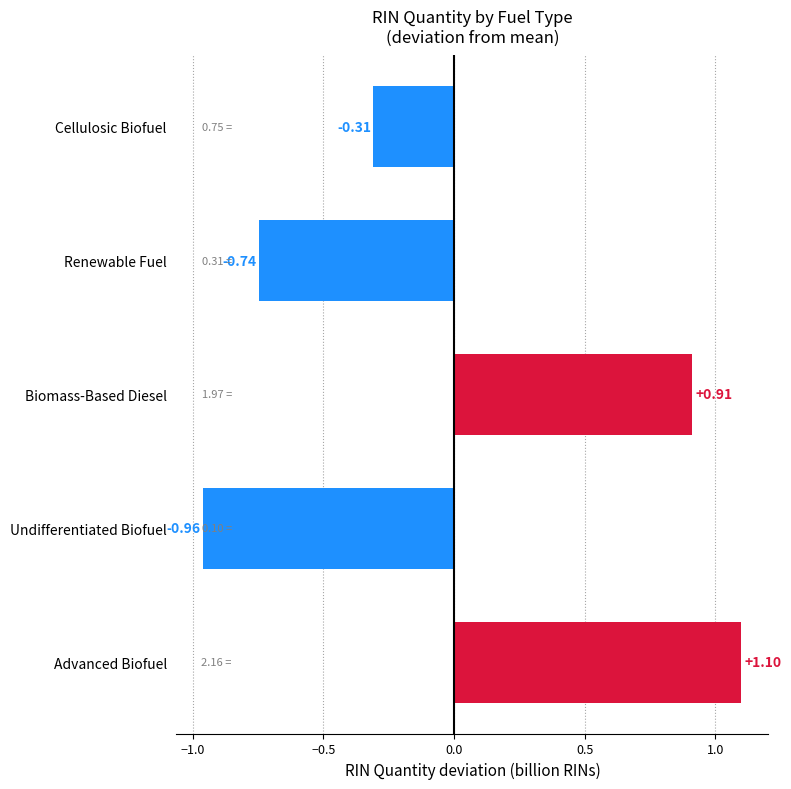

Rank the categories by value from lowest to highest.

Undifferentiated Biofuel, Renewable Fuel, Cellulosic Biofuel, Biomass-Based Diesel, Advanced Biofuel